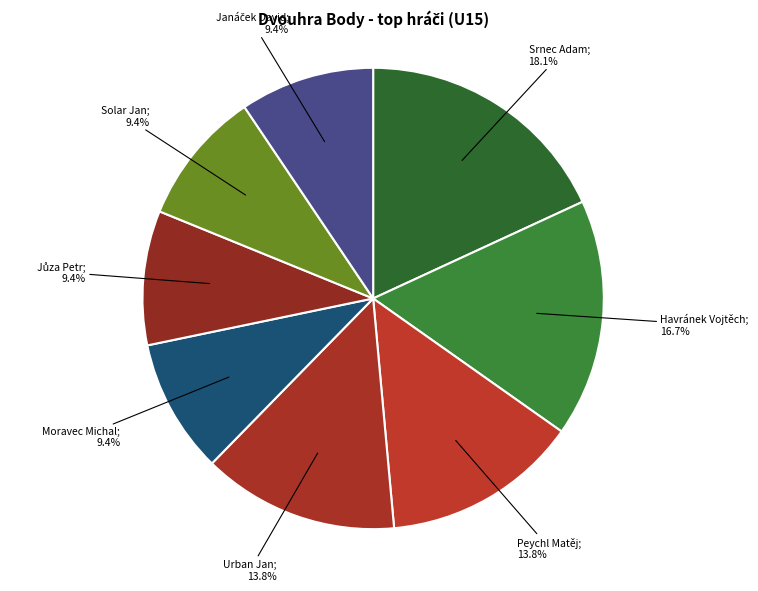

To the nearest percent, what is the difference between the largest and smallest slice percentages?

9%